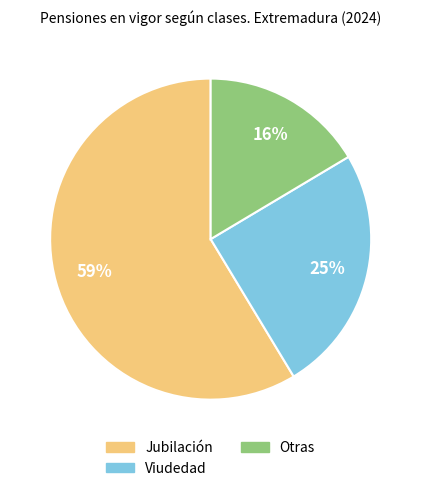

The Viudedad slice represents 11% of the pie. True or false?

False